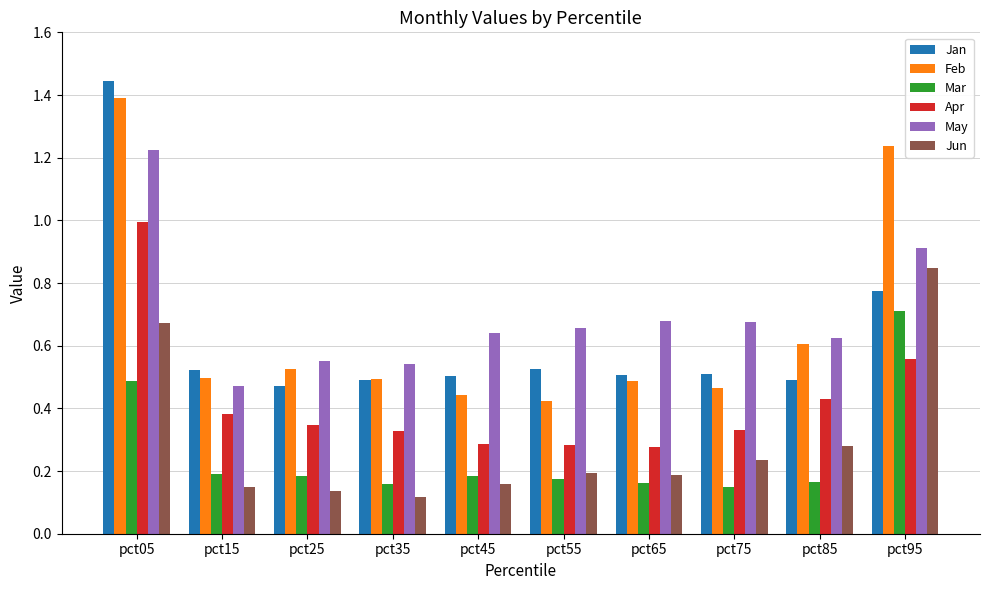

What is the sum of all Mar values?

2.6